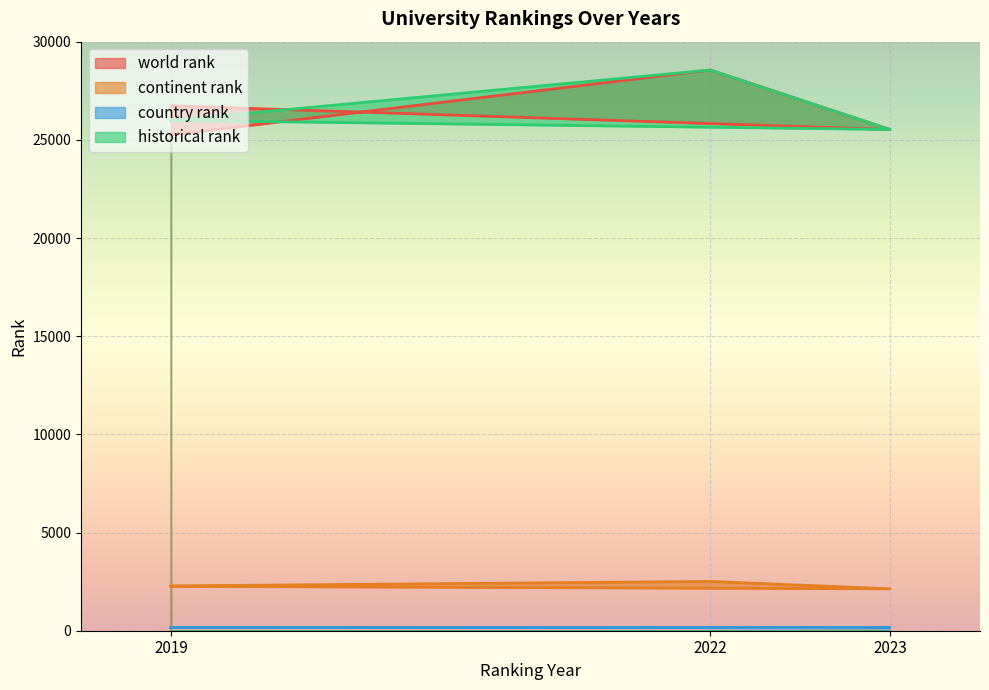

At how many categories does at least one series exceed 27073?

1